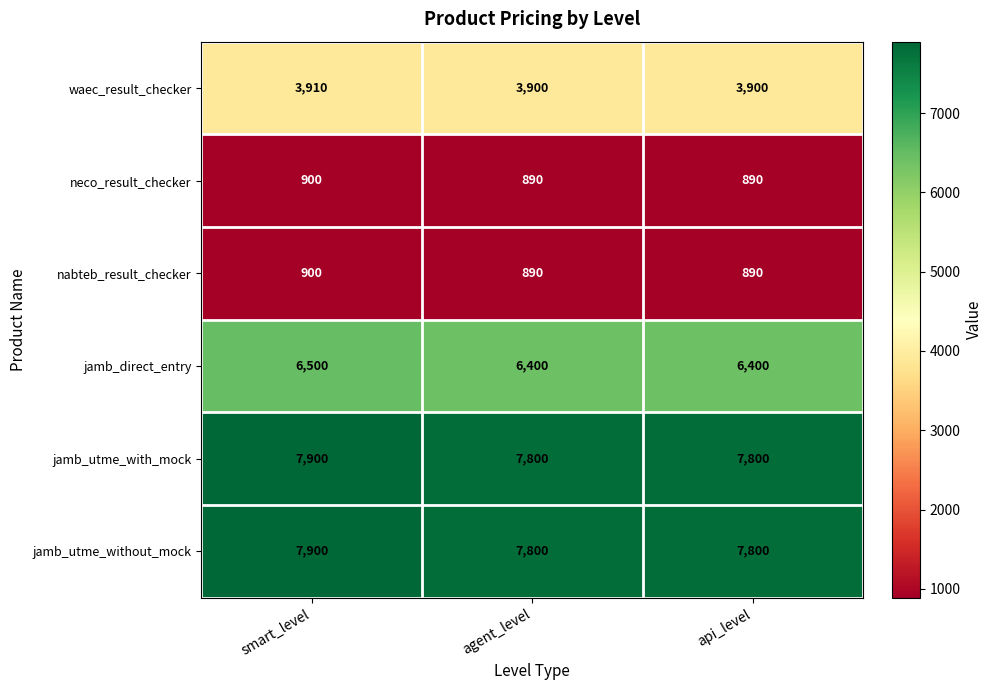

At how many categories does at least one series exceed 7496?

3